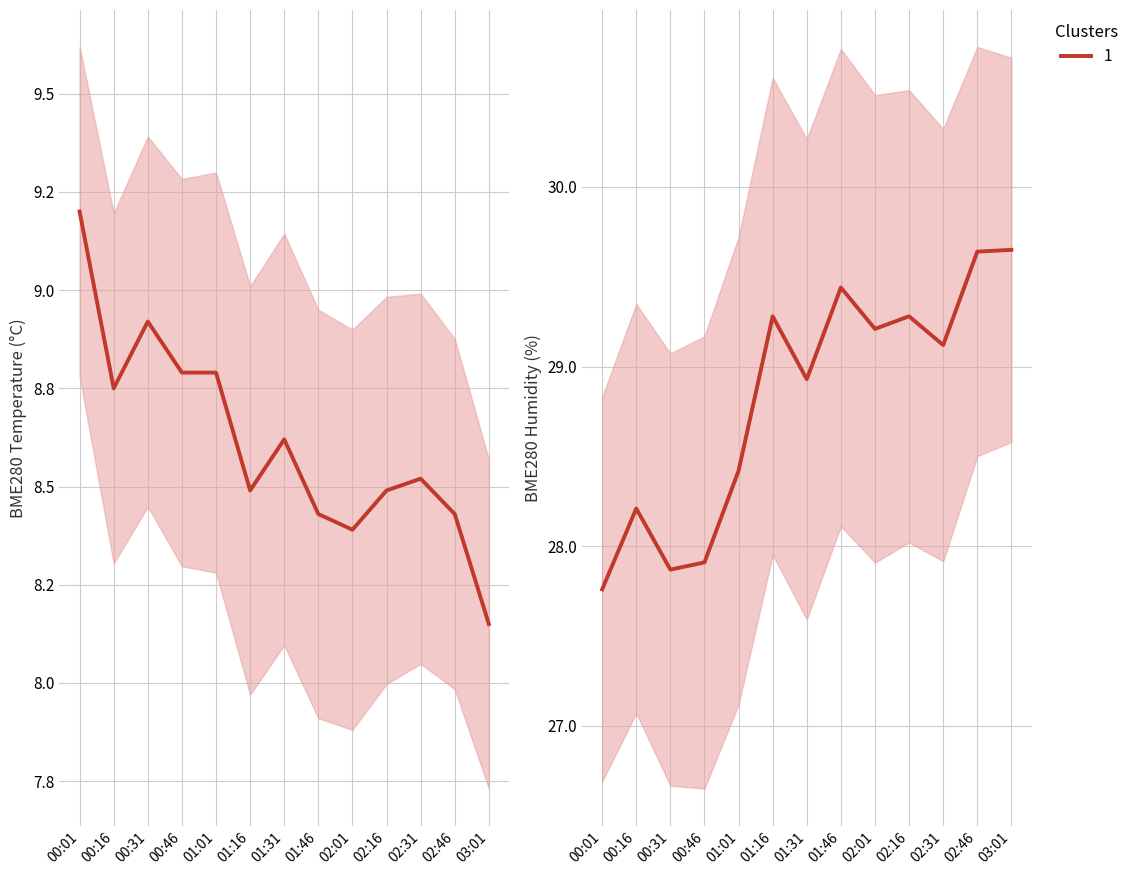

What is the value of the BME280_temperature point at the 1st from the left?

9.2